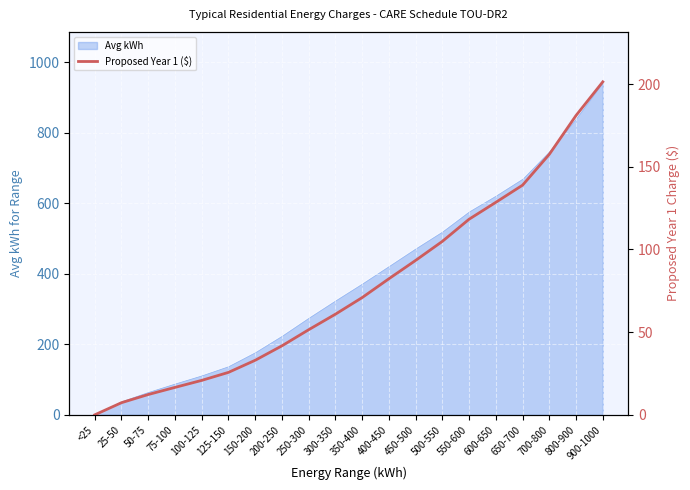

Which category has the highest value across all series?

900-1000